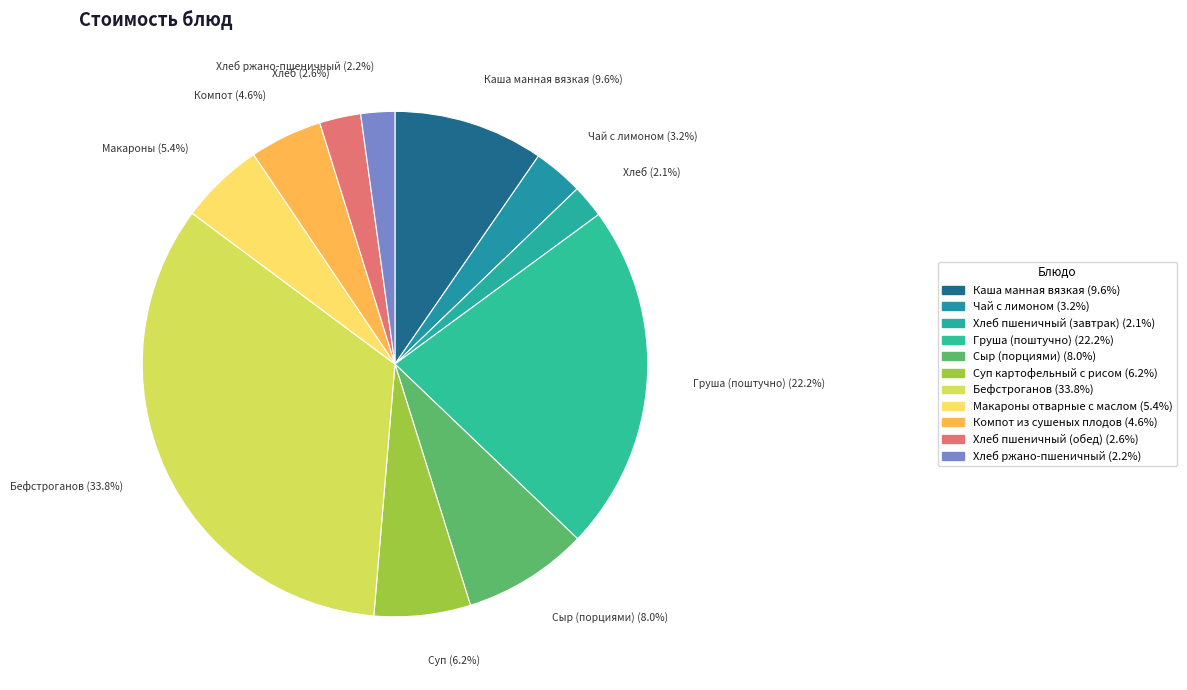

True or false: Сыр (порциями) accounts for 8% of the total.

True